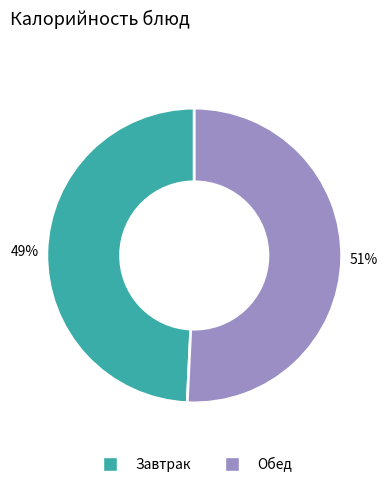

Is there any slice that represents more than half of the pie?

Yes